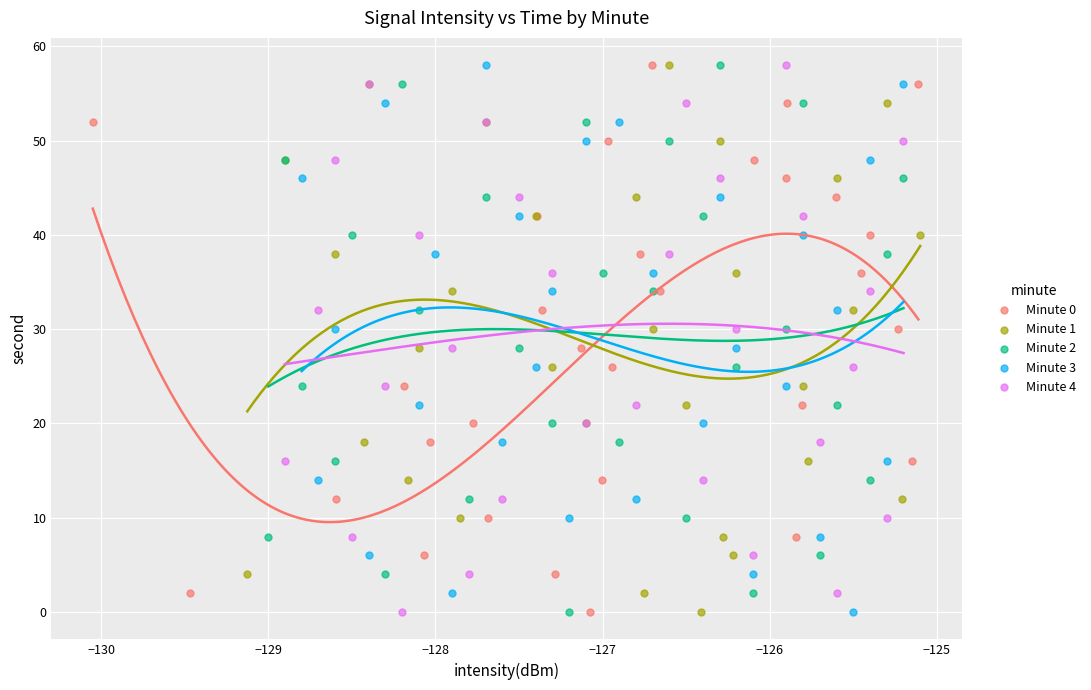

What are all the series names shown in the legend?

Minute 0, Minute 1, Minute 2, Minute 3, Minute 4